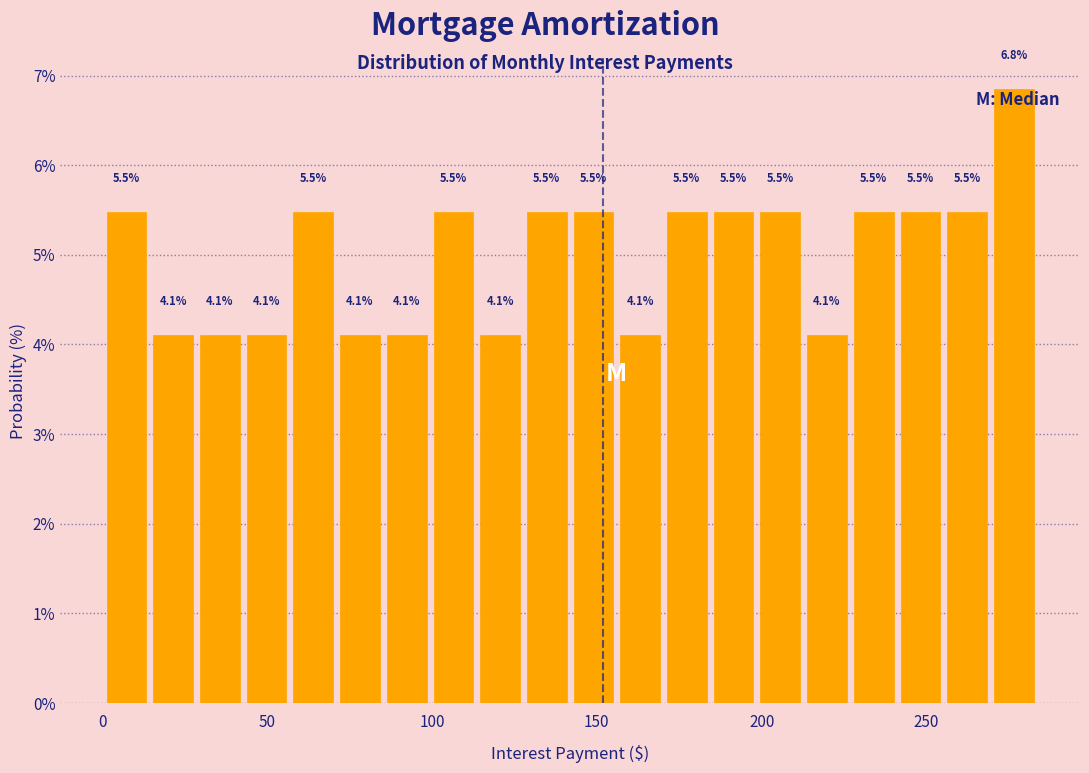

Around what value on the x-axis is the tallest bar? Give the approximate position of its centre, as read against the axis.

275